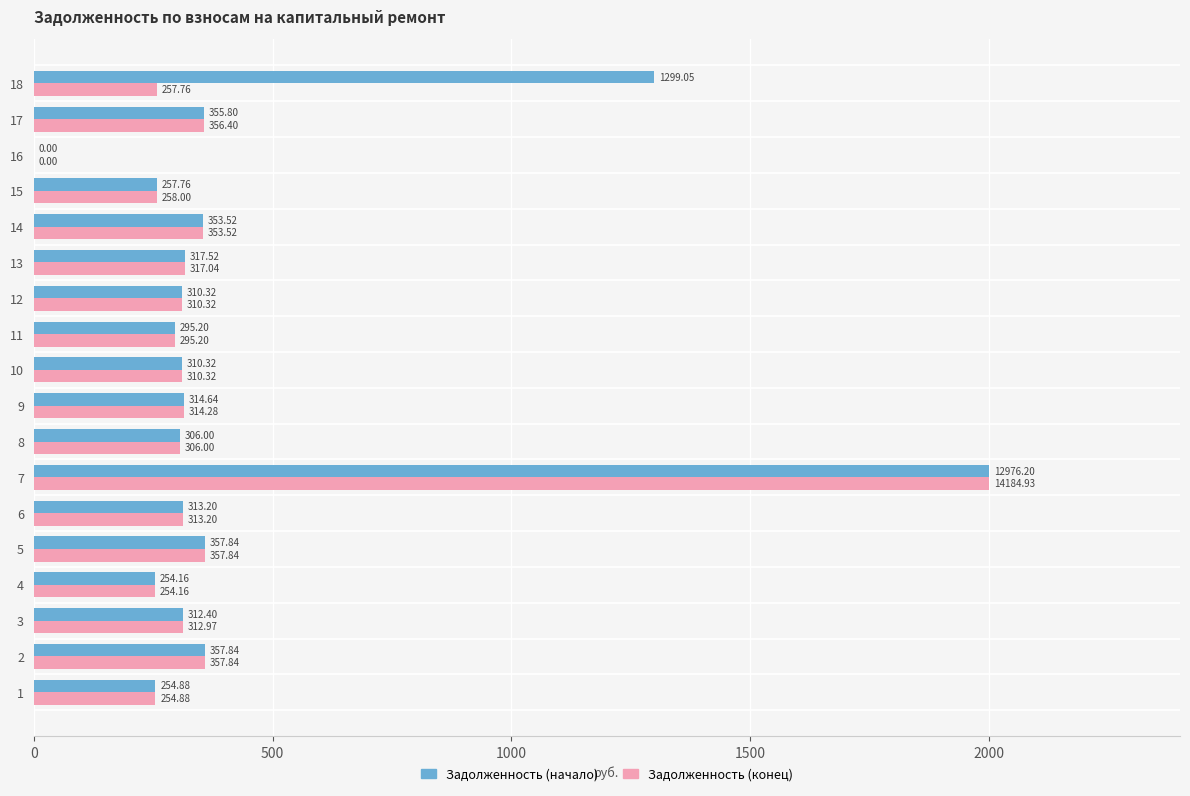

At which category is the sum across all series the highest?

7